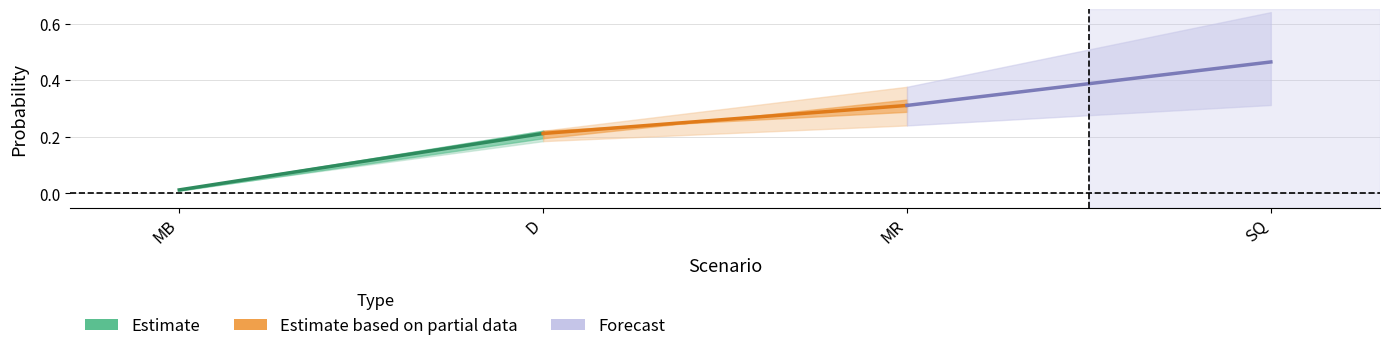

What is the label of the 2nd point from the left?

D